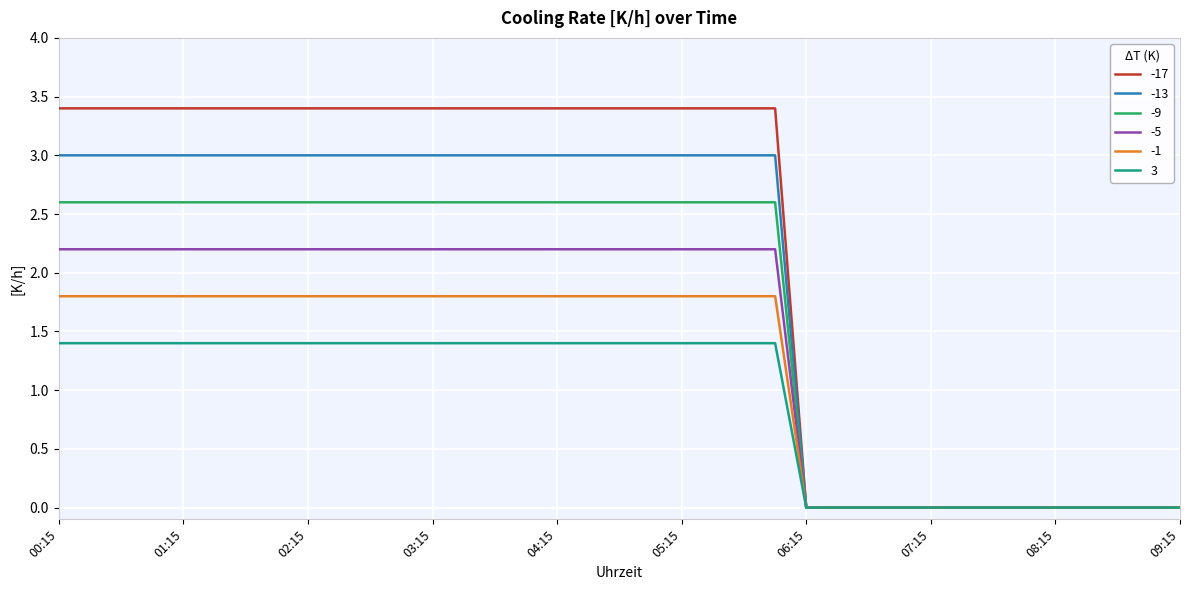

Rank the series by their average value, from lowest to highest.

3, -1, -5, -9, -13, -17